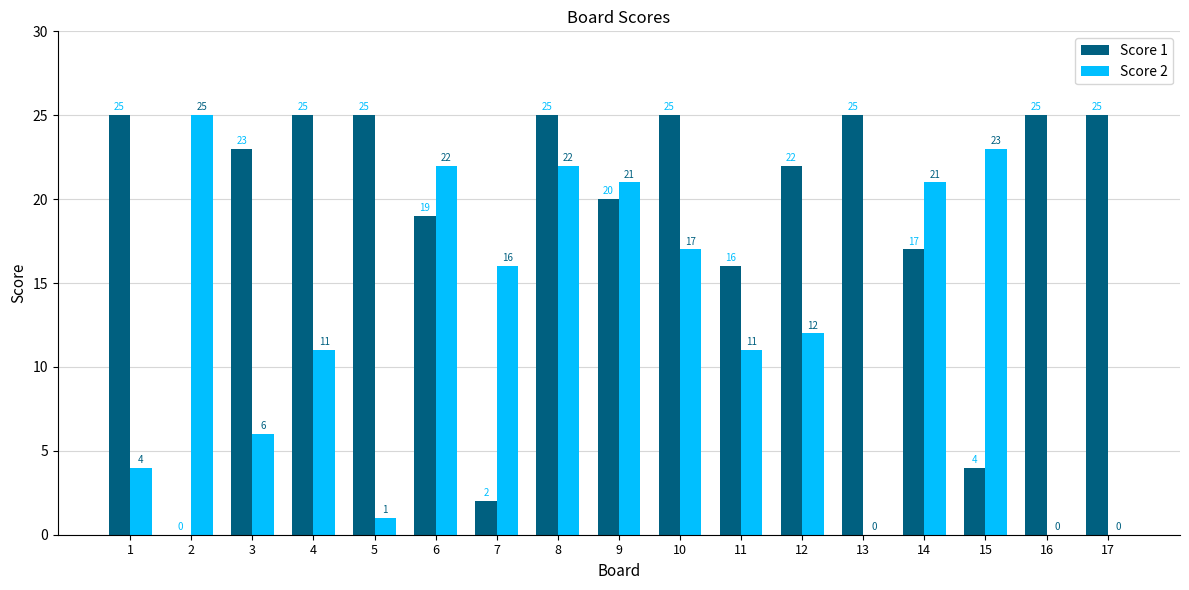

Reading left to right, list all the values displayed in this chart.

Score 1: 25	0	23	25	25	19	2	25	20	25	16	22	25	17	4	25	25
Score 2: 4	25	6	11	1	22	16	22	21	17	11	12	0	21	23	0	0